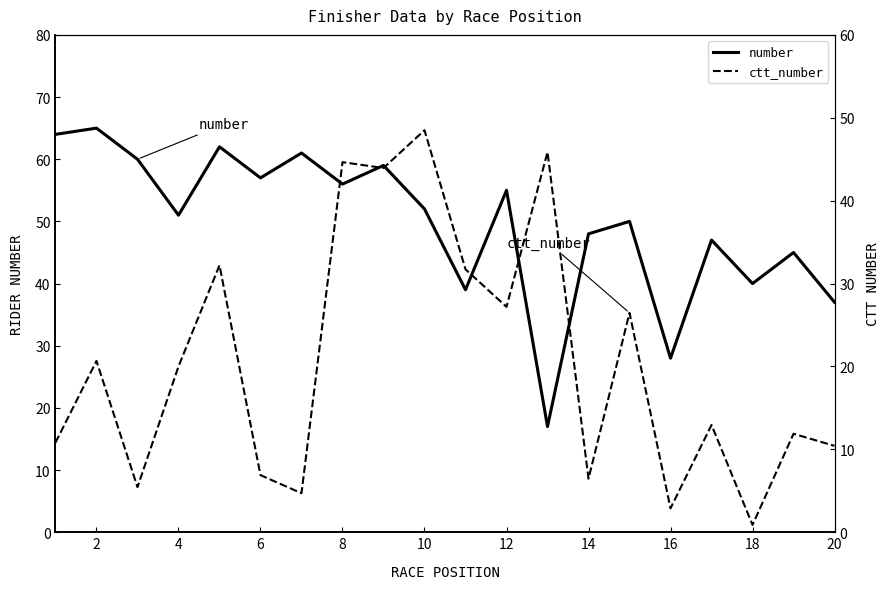

Count the number of categories in the chart.

20